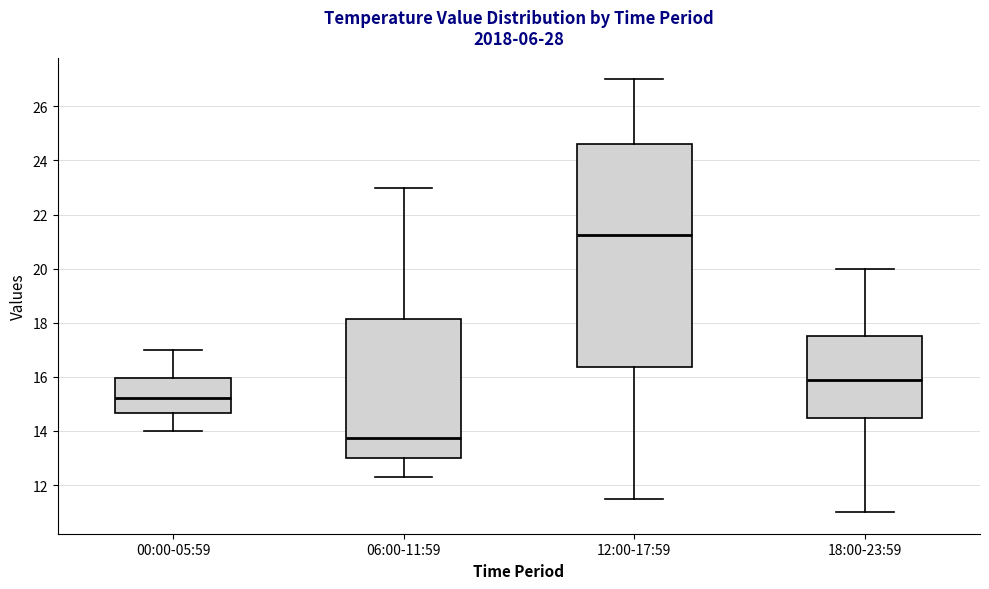

Reading left to right, read every box against the y-axis: the position of its median line, the range the box covers, and the ends of its whiskers. The values are not printed on the chart, so give them approximately, as read against the axis.

00:00-05:59: median 15.2, box 14.6 to 16.0, whiskers 14.0 to 17.0
06:00-11:59: median 13.8, box 13.0 to 18.2, whiskers 12.4 to 23.0
12:00-17:59: median 21.2, box 16.4 to 24.6, whiskers 11.6 to 27.0
18:00-23:59: median 16.0, box 14.4 to 17.6, whiskers 11.0 to 20.0